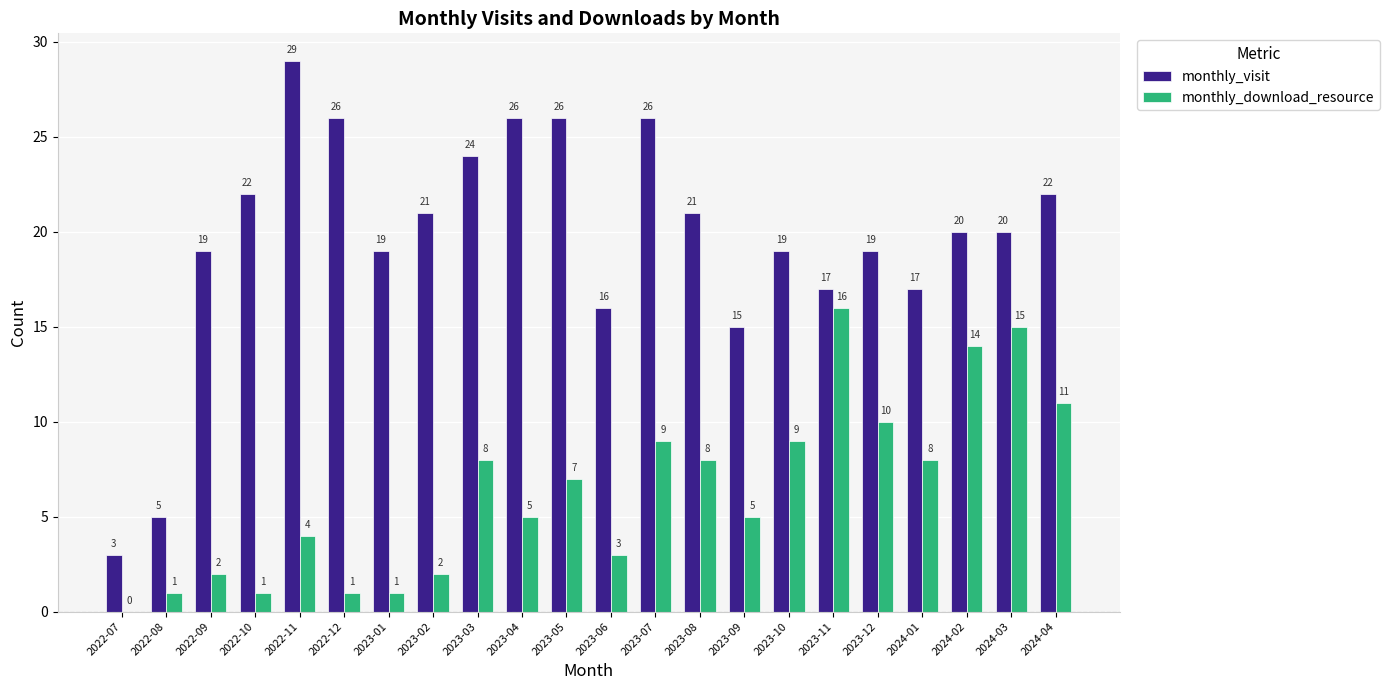

The monthly_visit series shows 10 at 2023-07. True or false?

False